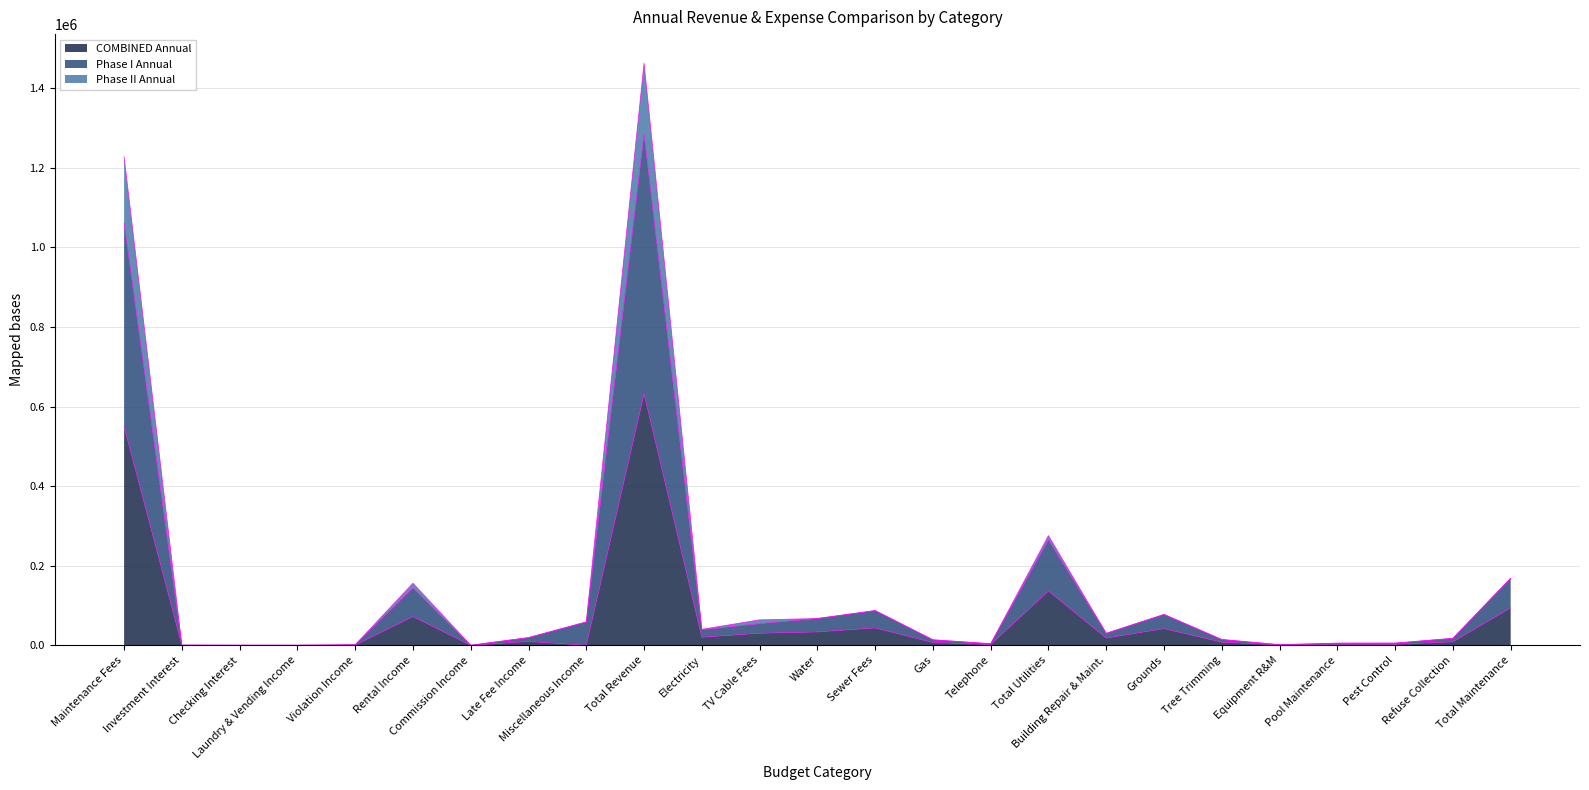

What position from the right is Commission Income?

19